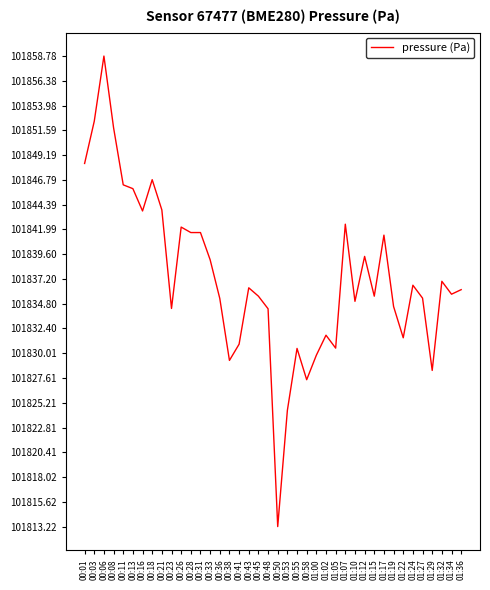

What is the difference between the values at 01:29 and 00:48?

6.0